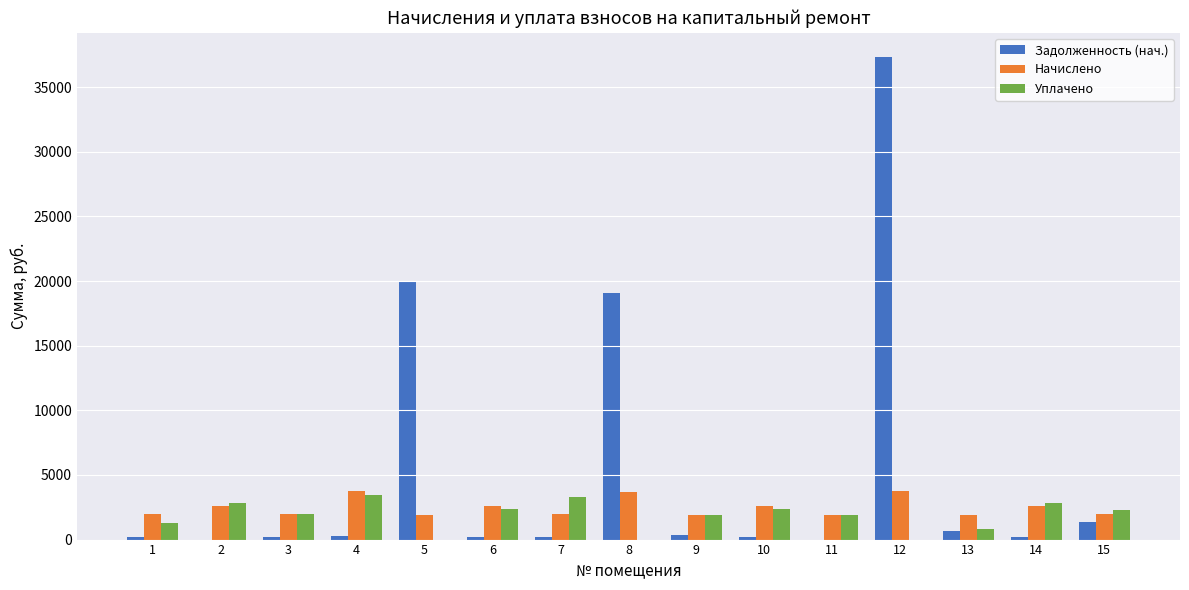

What is the maximum value for Начислено?

3739.7